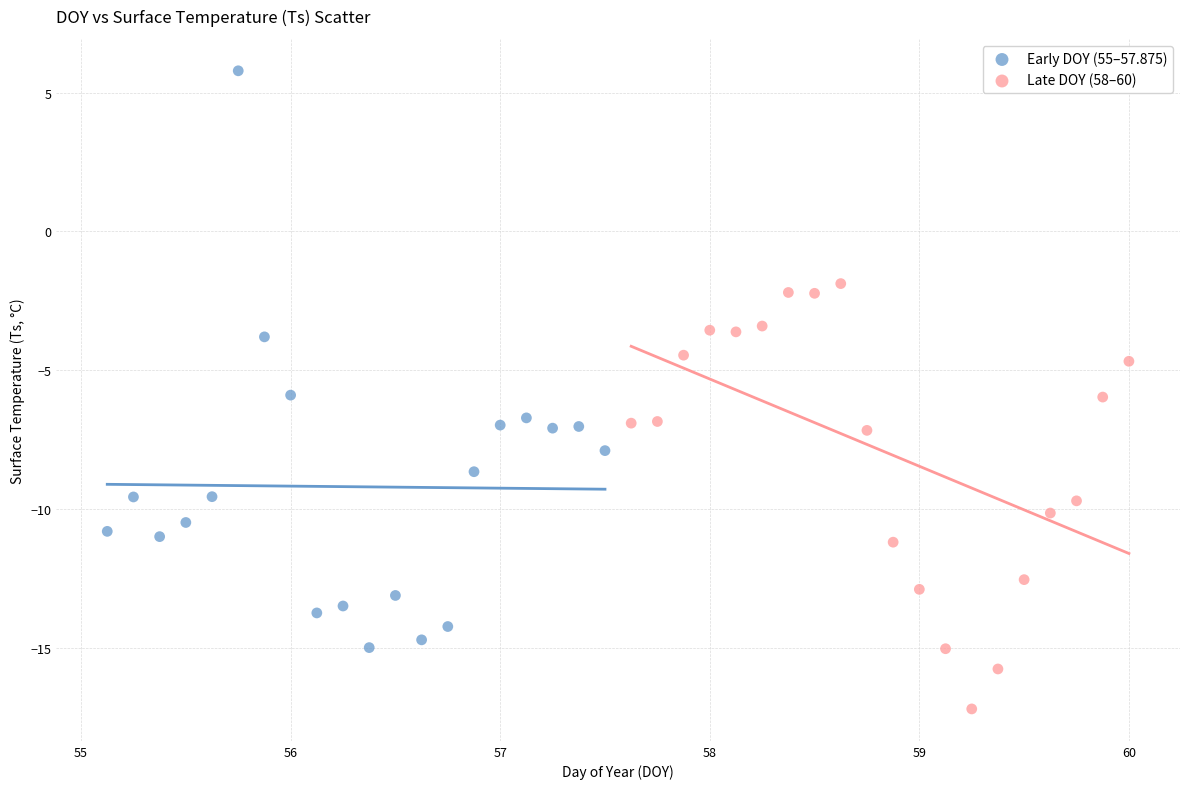

Which series contains the lowest Y value?

Late DOY (58–60)